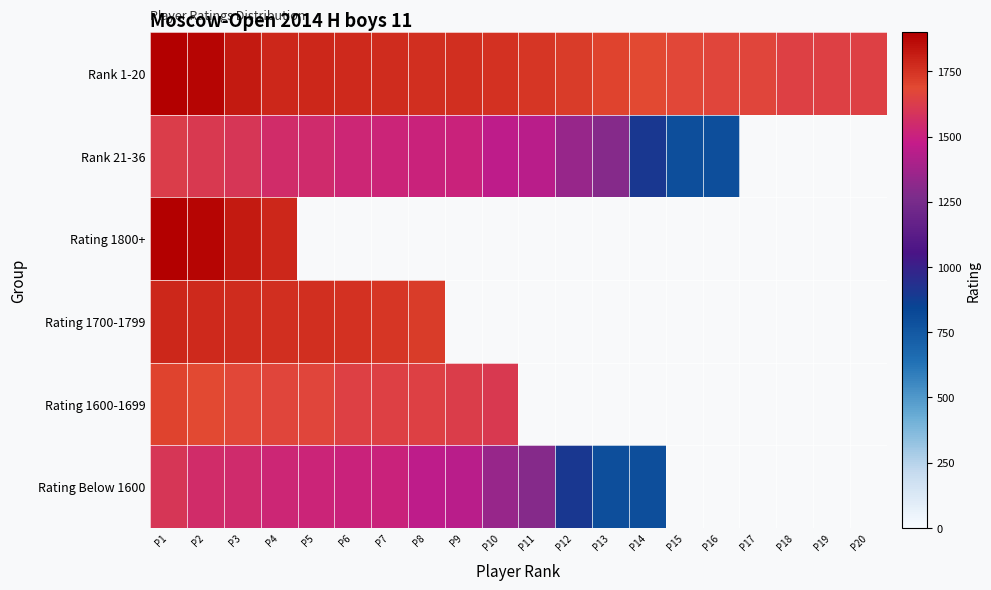

At which label does Rating 1800+ reach its minimum?

P4